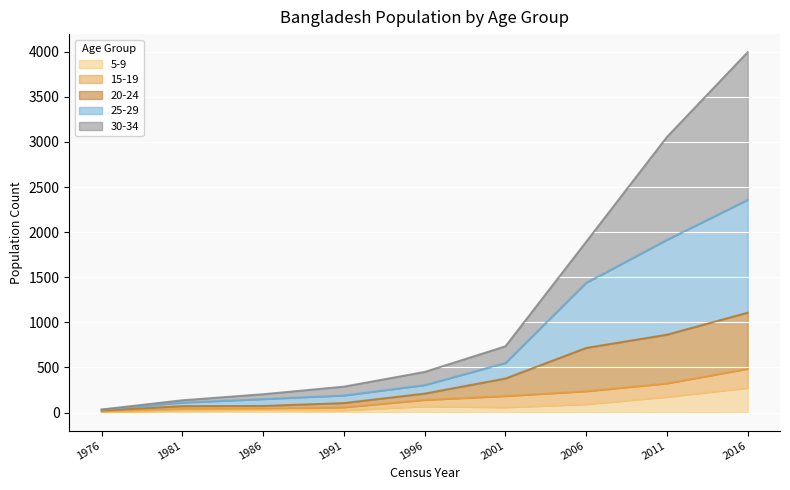

What is the value of the 30-34 point at the 1st from the left?

35